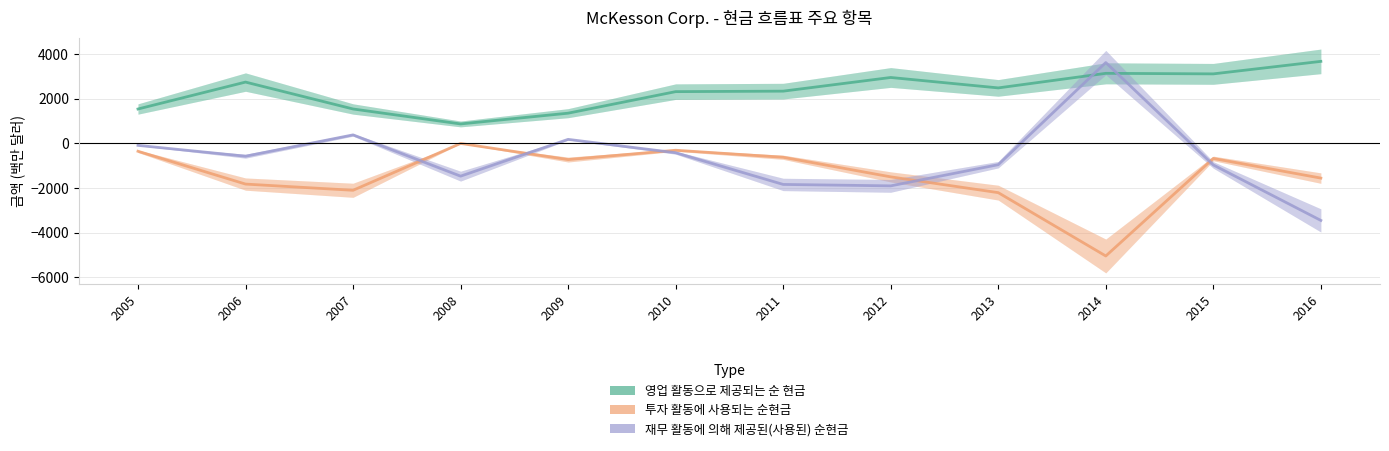

Which category has the highest value in the 재무 활동에 의해 제공된(사용된) 순현금 series?

2014